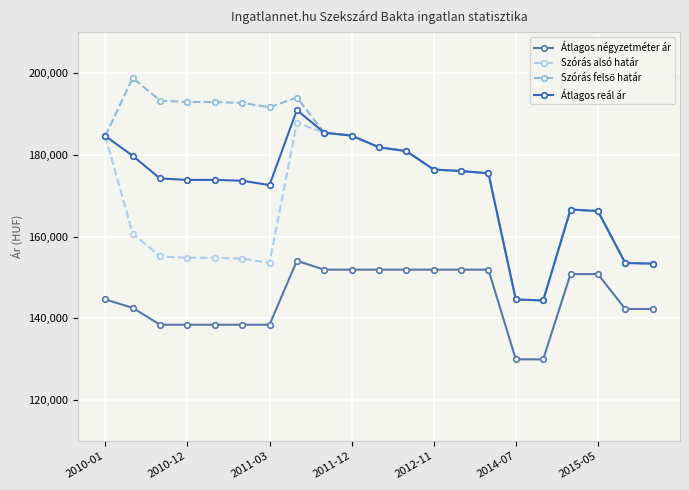

True or false: Átlagos négyzetméter ár and Szórás alsó határ intersect in this chart.

False